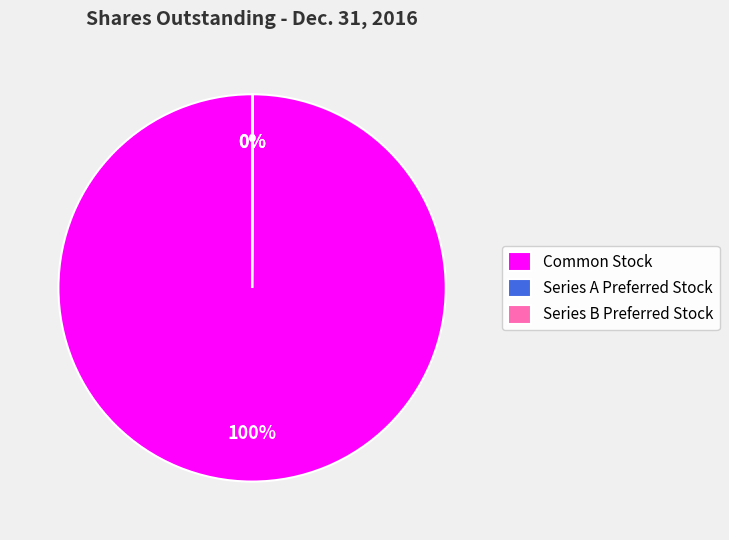

Which category has the biggest portion of the pie?

Common Stock